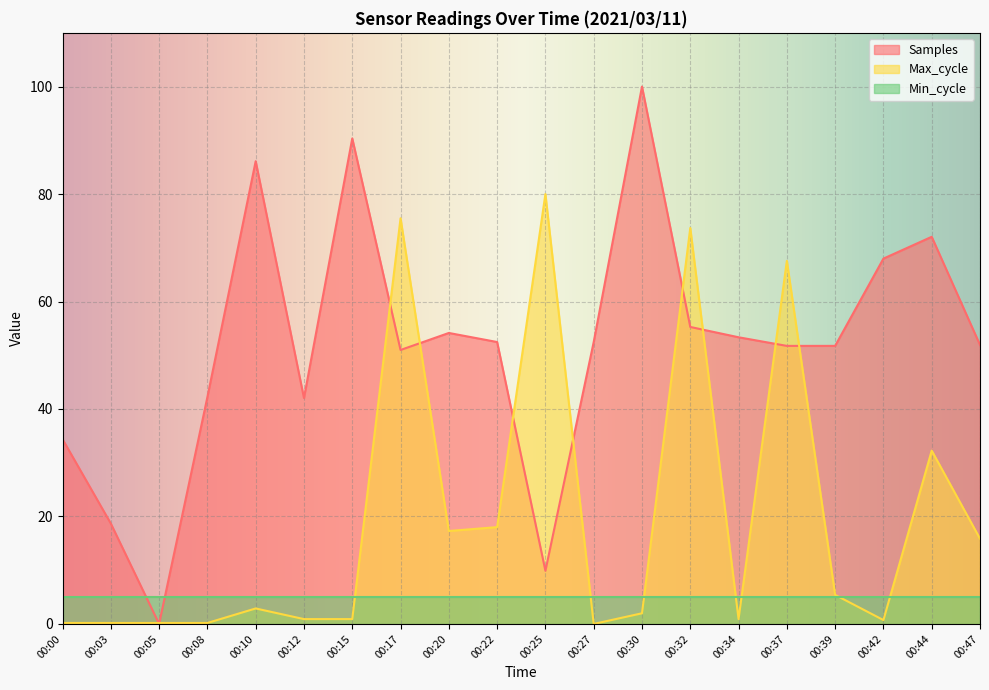

How many interior local peaks does the Samples series have?

5